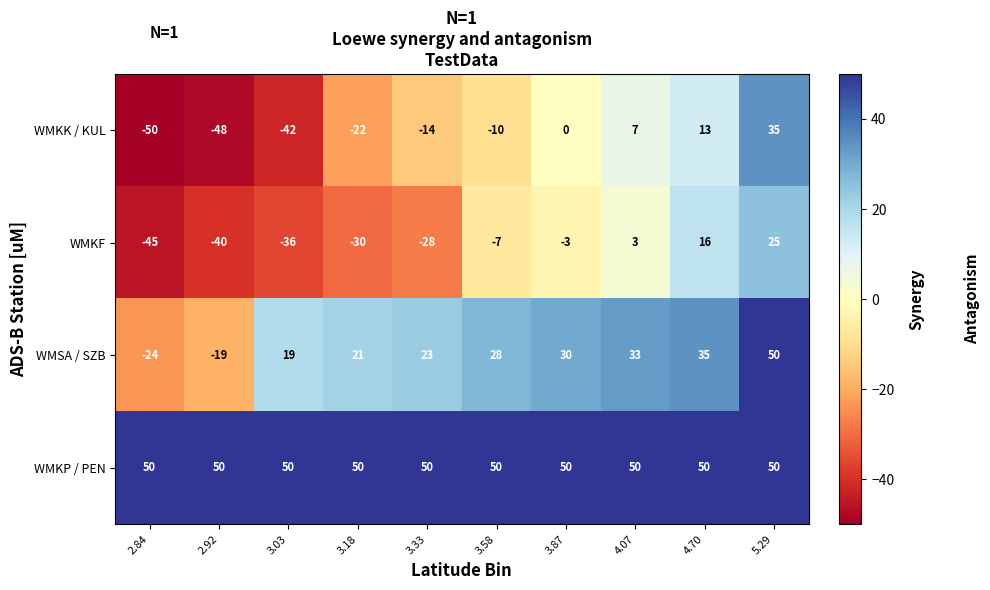

At which category is the sum across all series the highest?

5.29